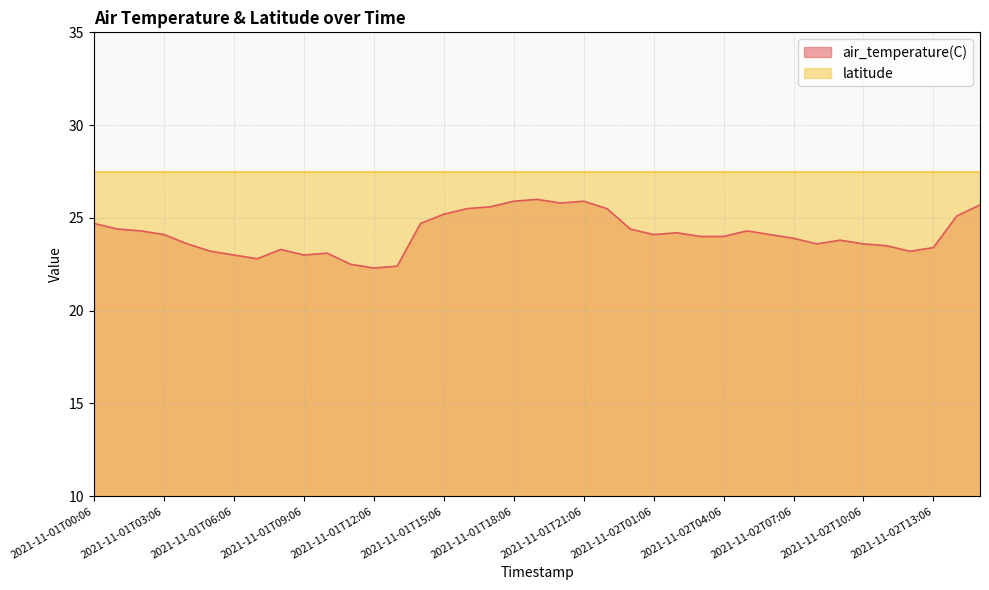

How many lines are shown in the chart?

2